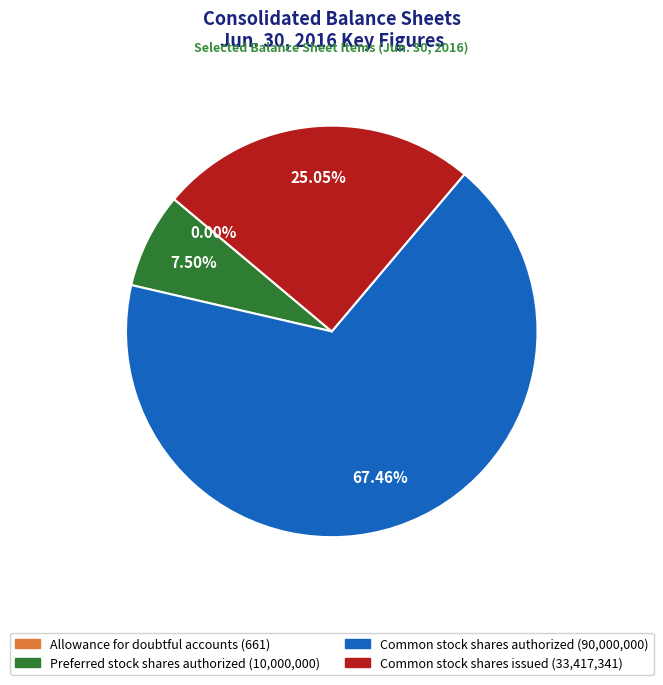

Does Common stock shares authorized account for over 50% of the chart?

Yes